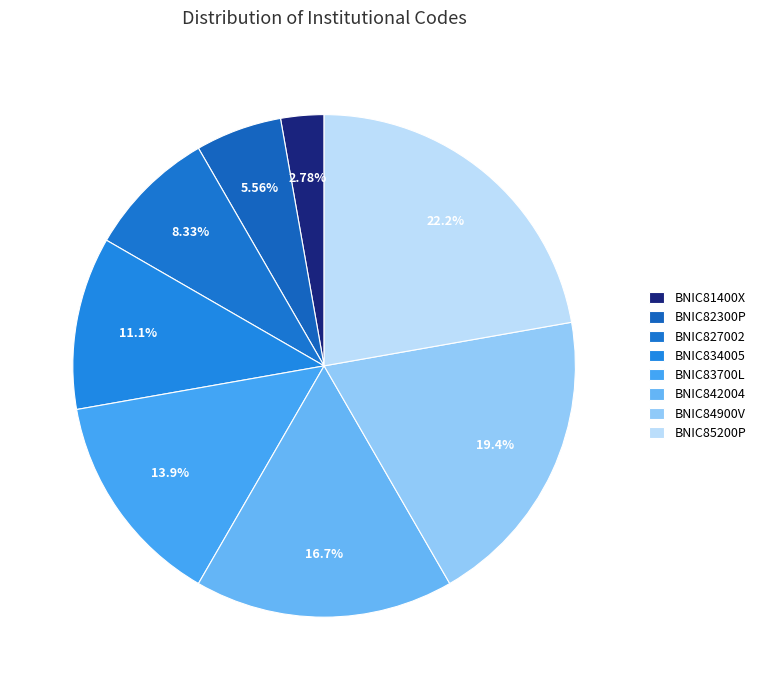

To the nearest percent, what is the combined percentage of BNIC842004 and BNIC83700L?

31%